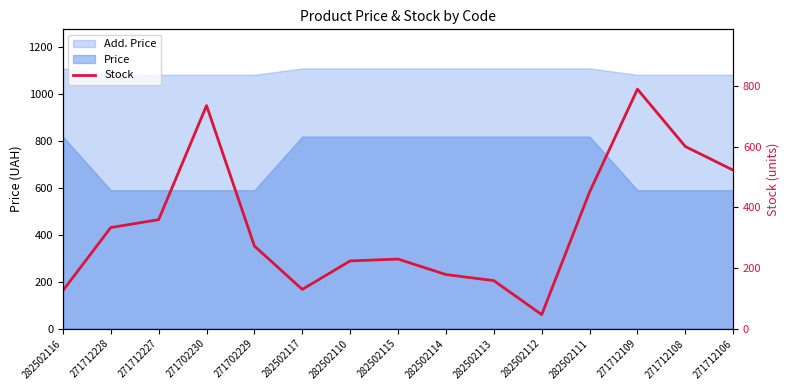

Rank the categories by value from highest to lowest.

271712109, 271702230, 271712108, 271712106, 282502111, 271712227, 271712228, 271702229, 282502115, 282502110, 282502114, 282502113, 282502117, 282502116, 282502112